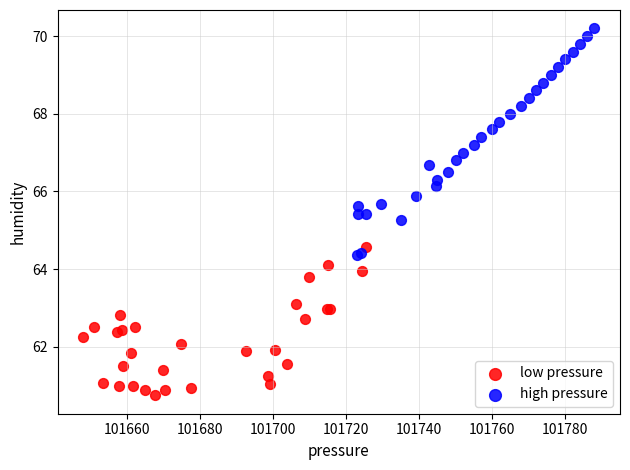

Which series has the widest spread of Y values?

high pressure